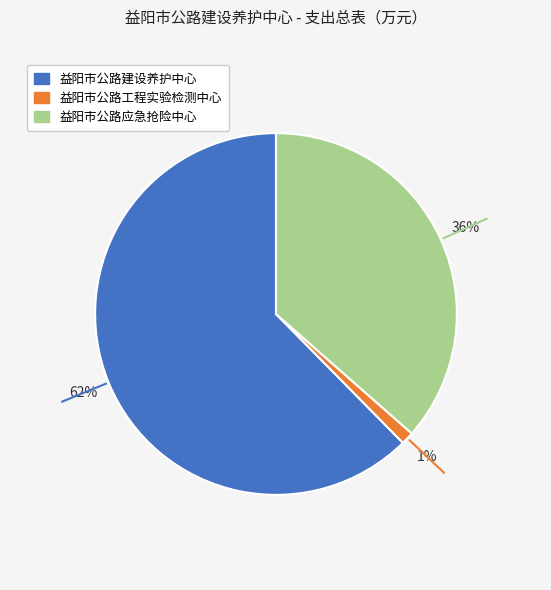

Rank the categories by value from highest to lowest.

益阳市公路建设养护中心, 益阳市公路应急抢险中心, 益阳市公路工程实验检测中心